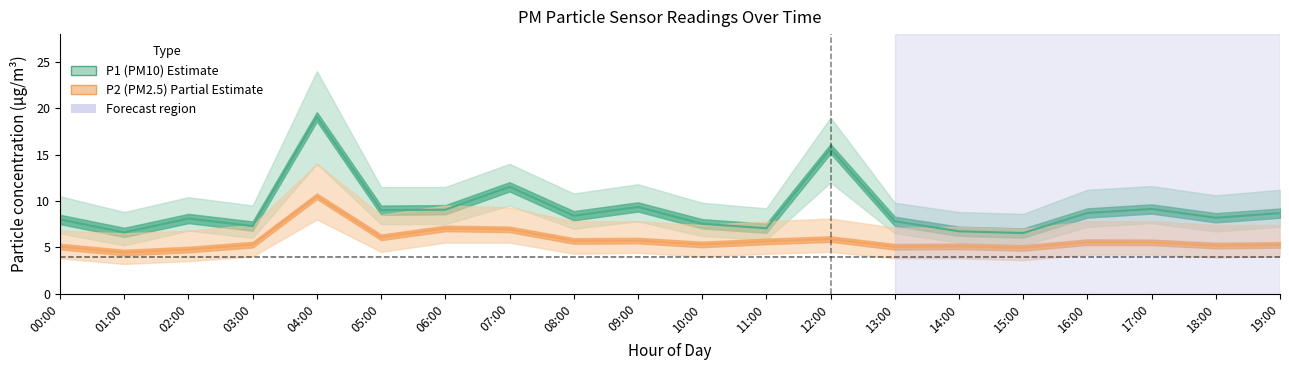

What is the highest value of the P1 series?

19.1